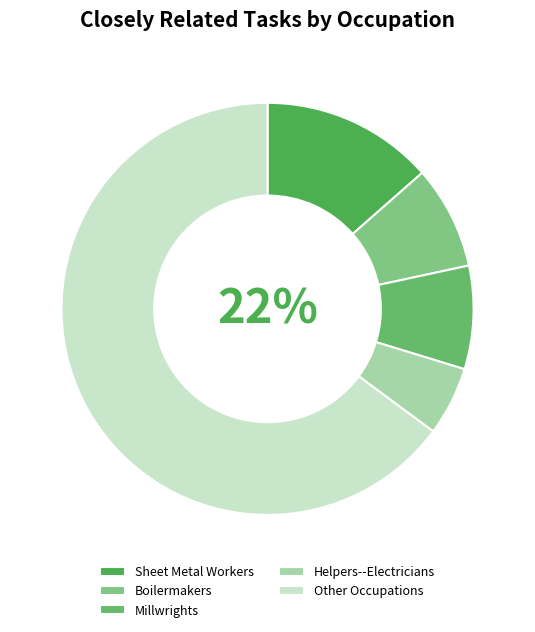

Combined, what portion of the pie is Other Occupations and Boilermakers?

73.0%